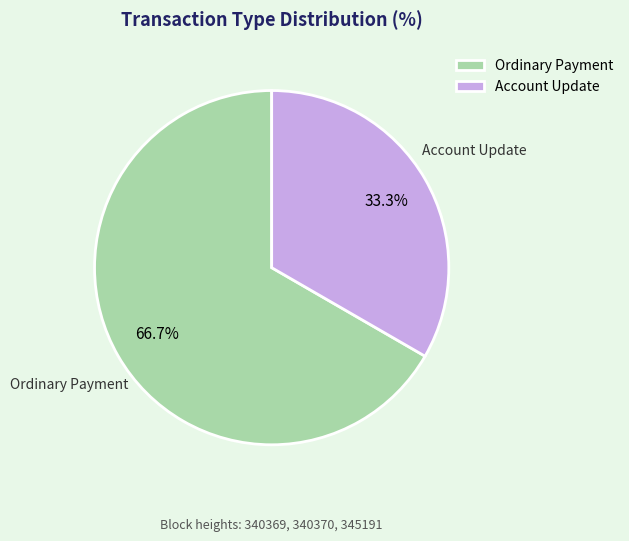

Rank the categories by value from lowest to highest.

Account Update, Ordinary Payment